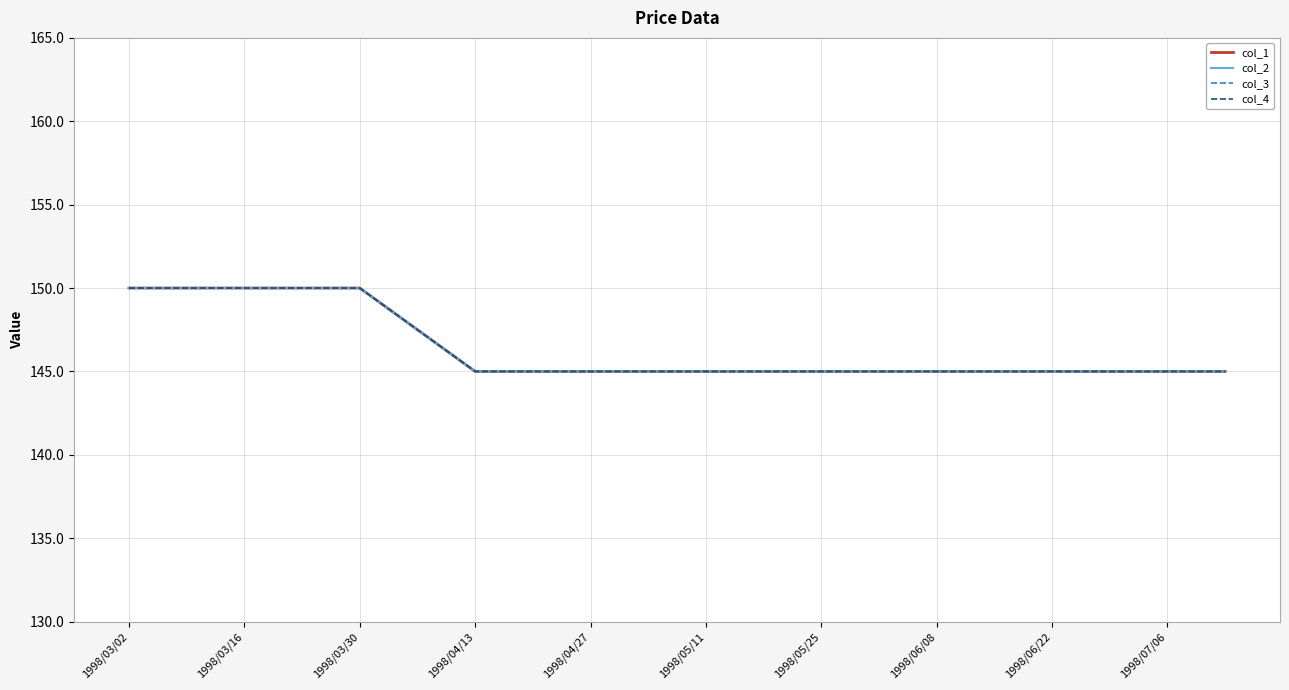

Reading left to right, what are all the values shown in this chart?

col_1: 150.0	150.0	150.0	150.0	150.0	147.5	145.0	145.0	145.0	145.0	145.0	145.0	145.0	145.0	145.0	145.0	145.0	145.0	145.0	145.0
col_2: 150.0	150.0	150.0	150.0	150.0	147.5	145.0	145.0	145.0	145.0	145.0	145.0	145.0	145.0	145.0	145.0	145.0	145.0	145.0	145.0
col_3: 150.0	150.0	150.0	150.0	150.0	147.5	145.0	145.0	145.0	145.0	145.0	145.0	145.0	145.0	145.0	145.0	145.0	145.0	145.0	145.0
col_4: 150.0	150.0	150.0	150.0	150.0	147.5	145.0	145.0	145.0	145.0	145.0	145.0	145.0	145.0	145.0	145.0	145.0	145.0	145.0	145.0